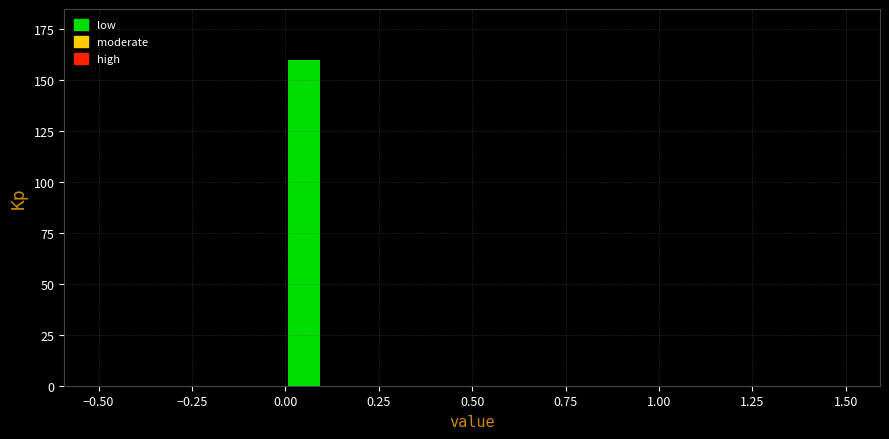

Read against the x-axis, roughly where is the centre of the tallest bar?

0.05